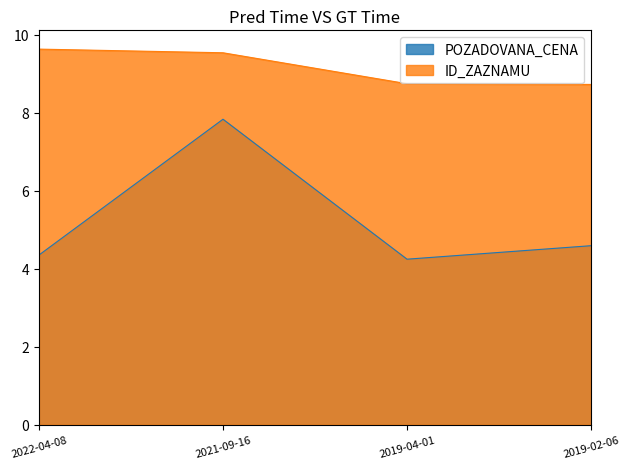

What is the label of the 4th point from the left?

2019-02-06